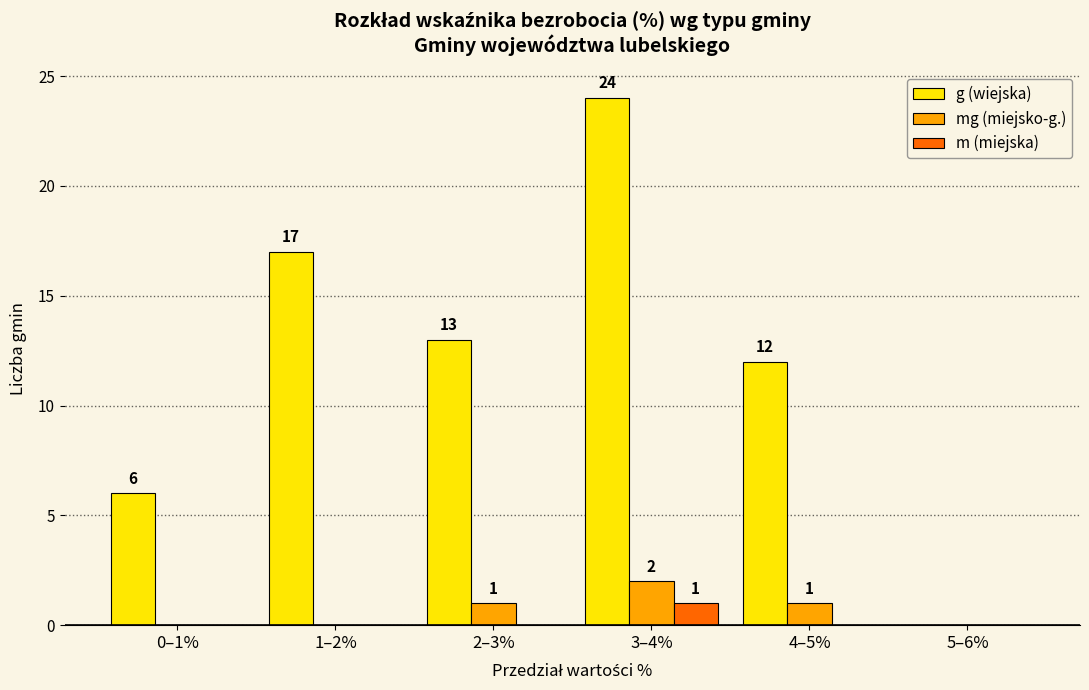

Which series changed the most between 2–3% and 3–4%?

g (wiejska)